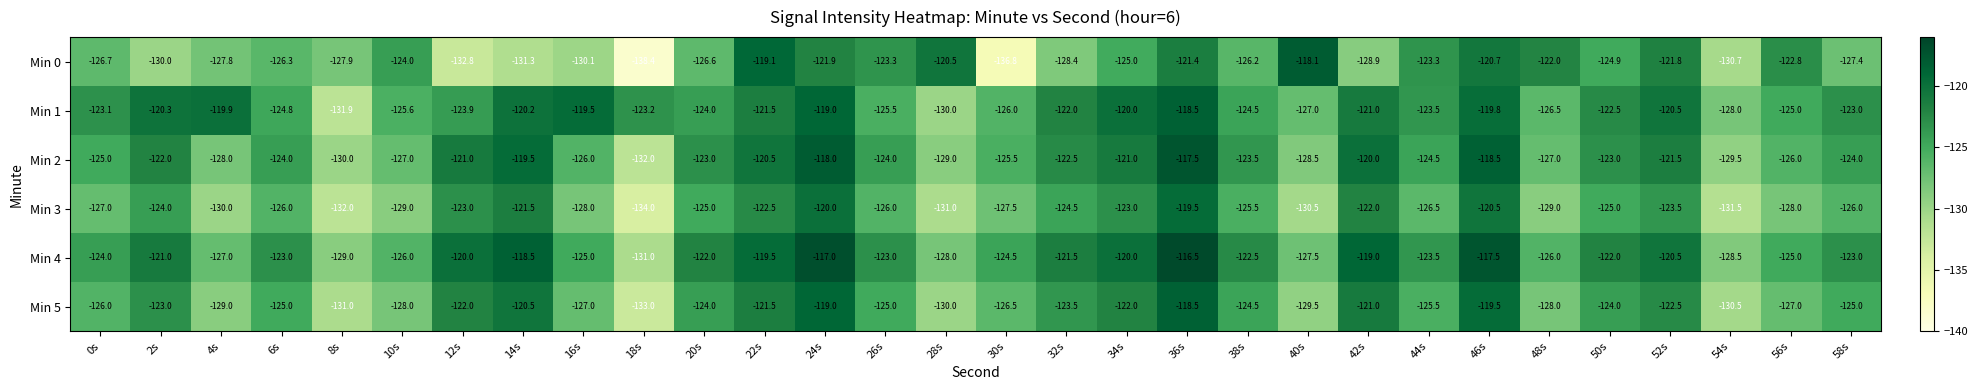

Between 20s and 26s, which series saw the biggest shift?

Min 0